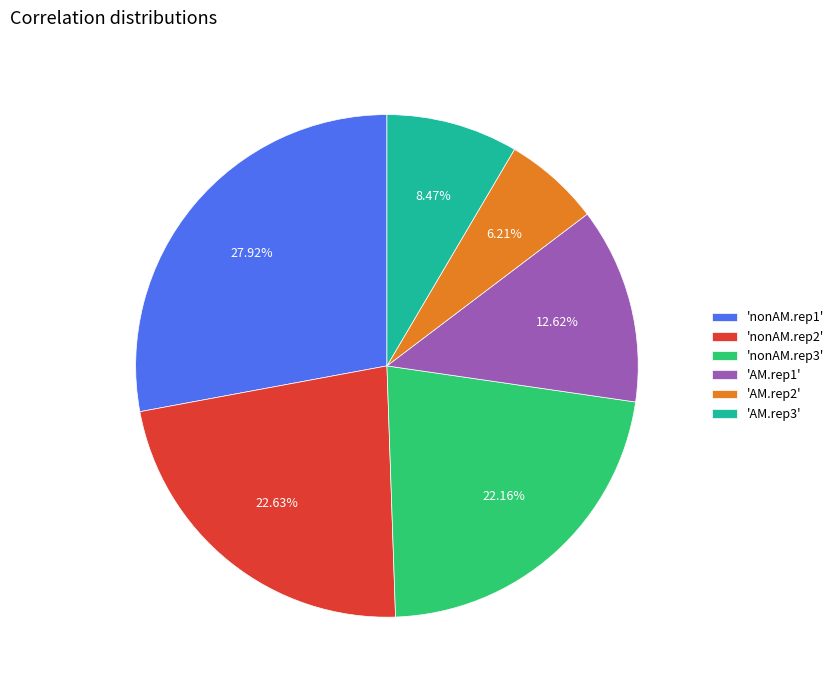

How many segments does this pie chart have?

6